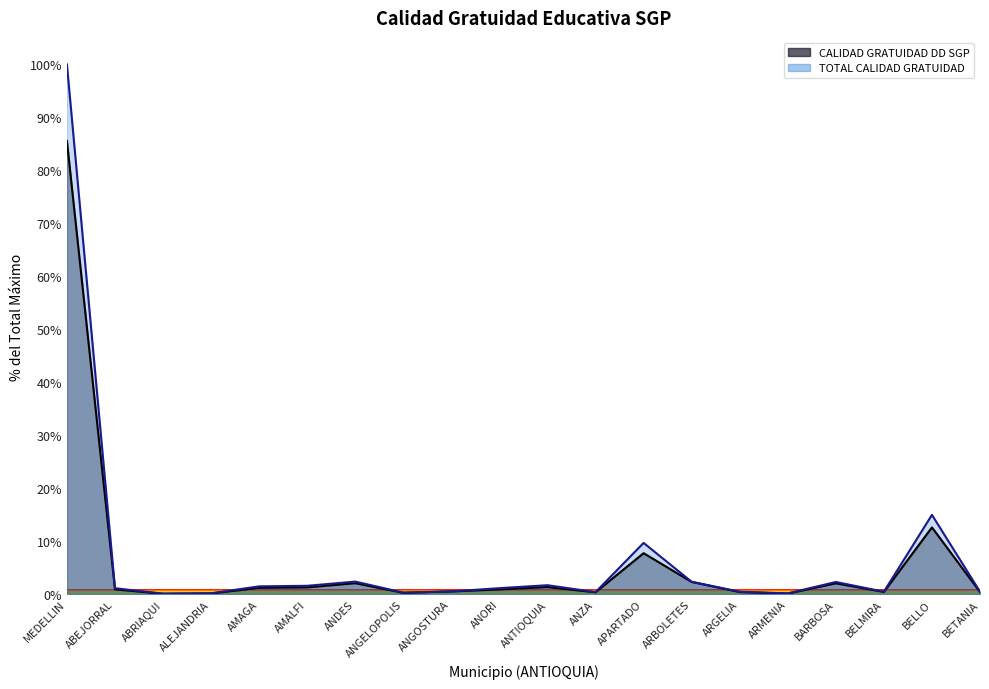

The value of CALIDAD GRATUIDAD DD SGP at BETANIA is 0.4. True or false?

True